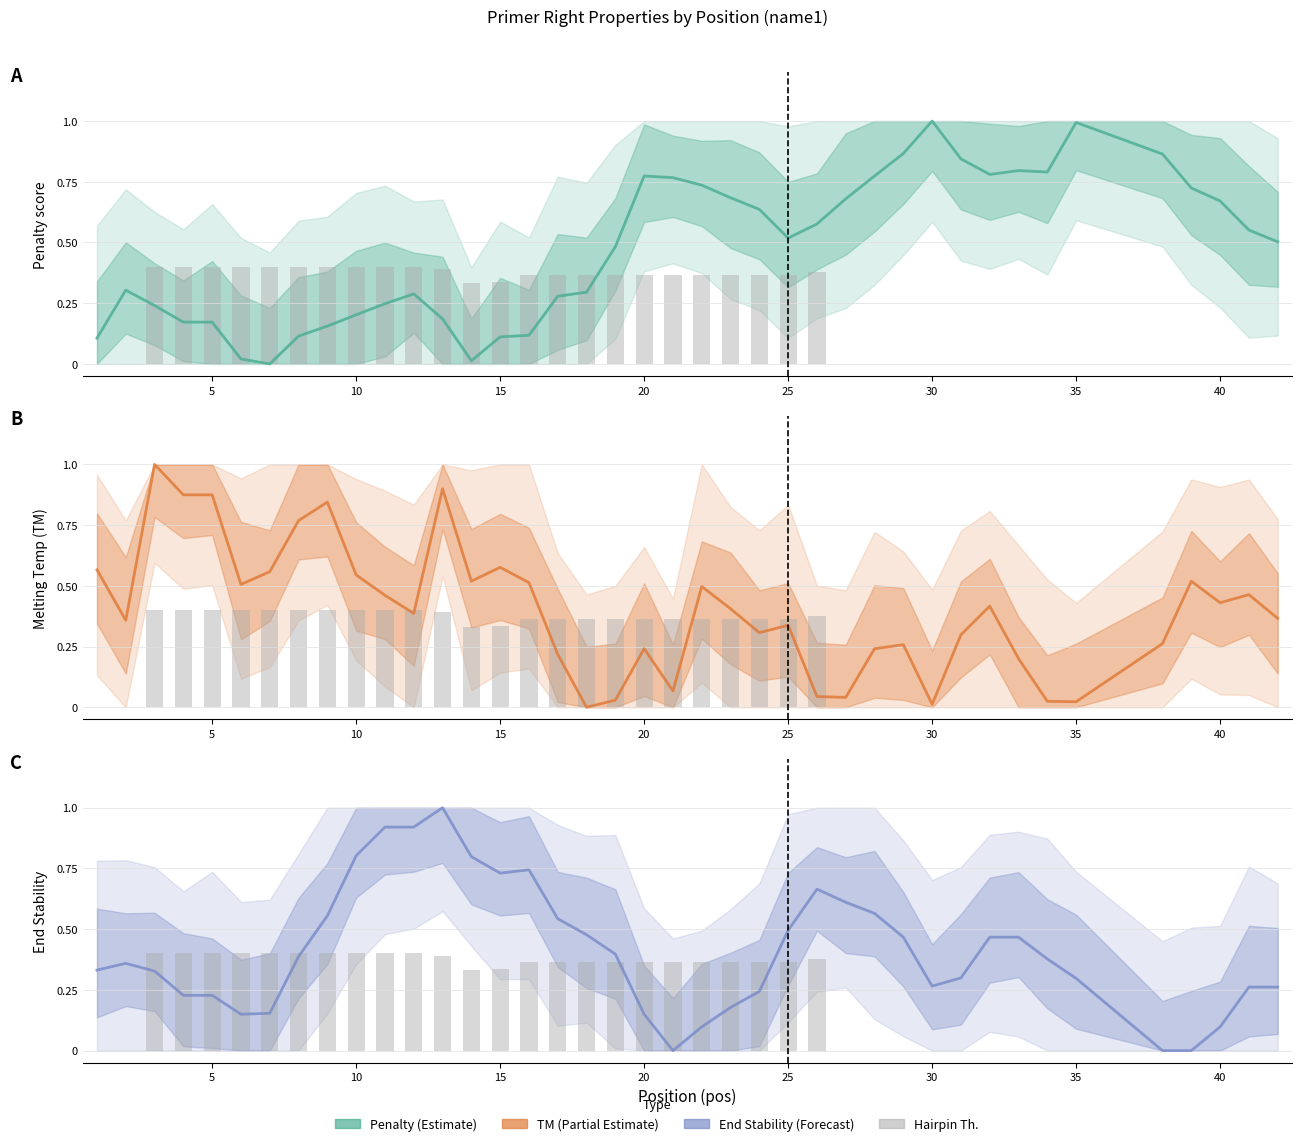

How many series are shown in this chart?

4